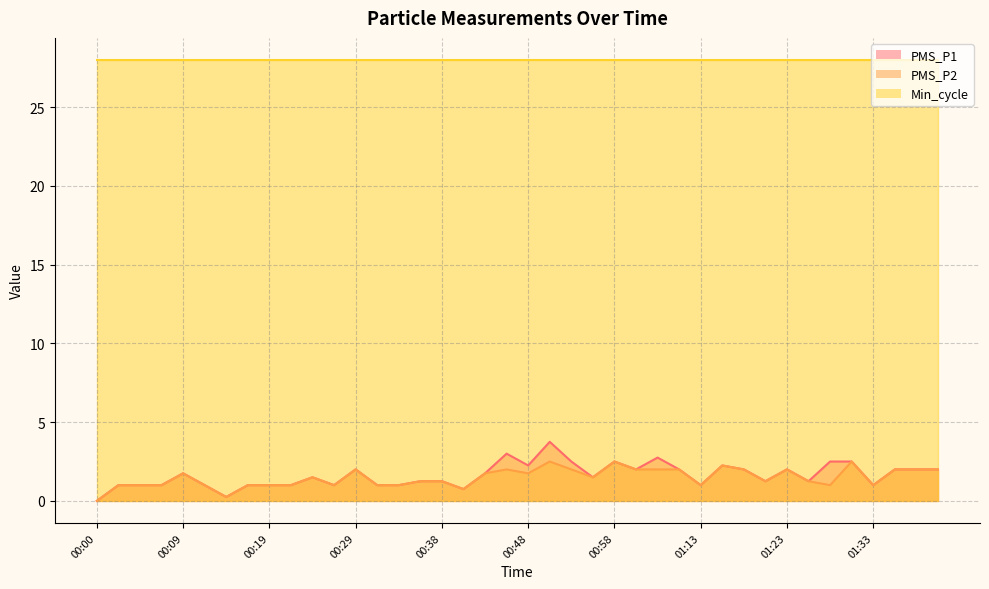

What is the sum of all PMS_P1 values?

64.5